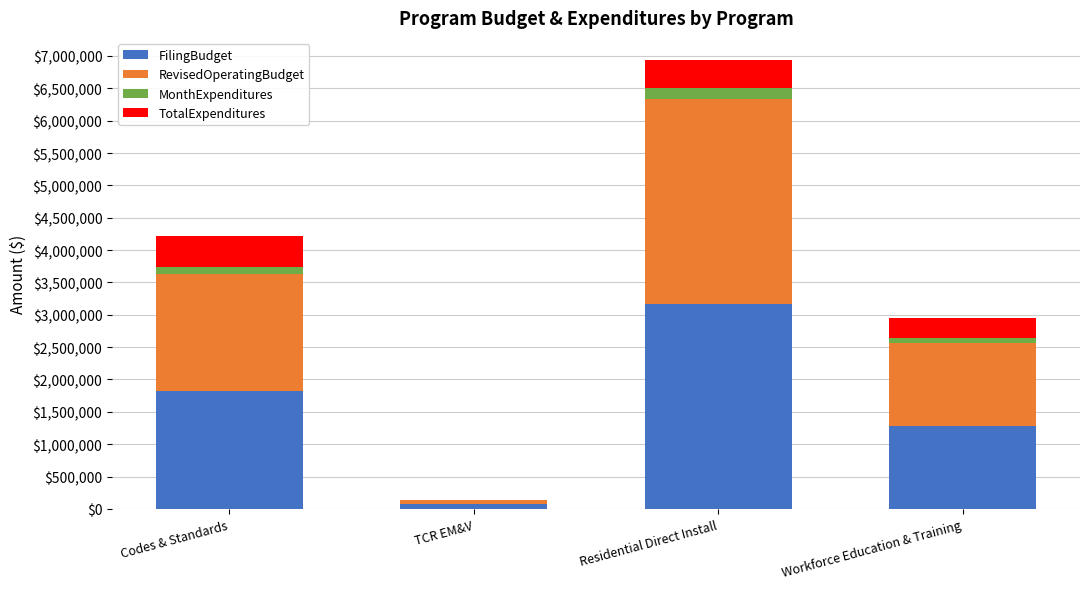

At which label does FilingBudget reach its peak?

Residential Direct Install